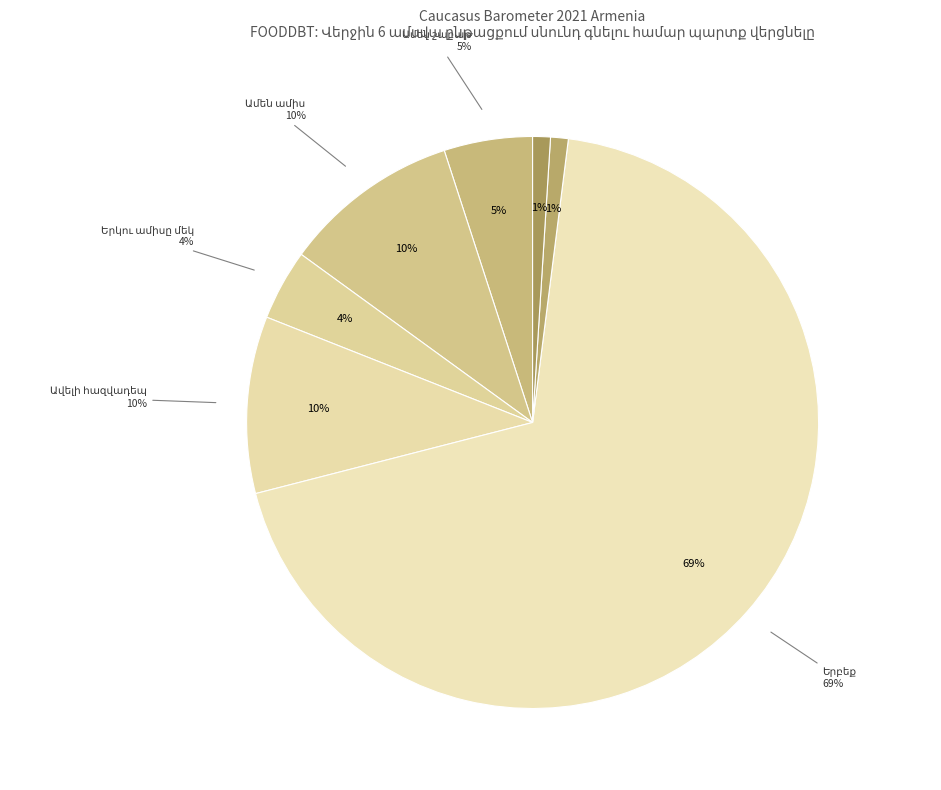

The Հրաժարվում եմ պատասխանել slice represents 1% of the pie. True or false?

True